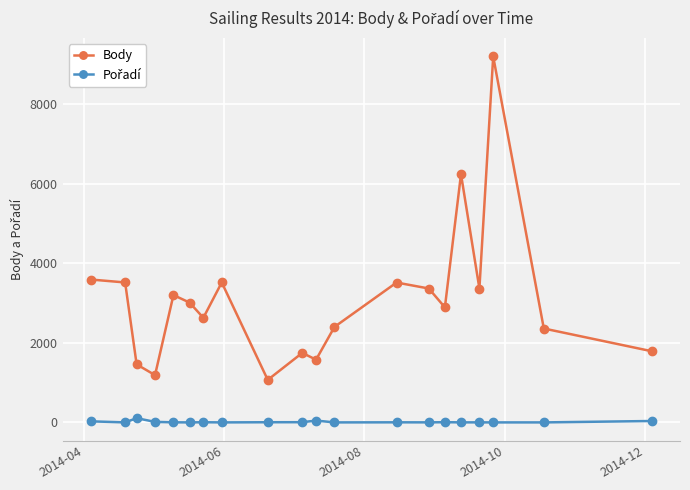

Which series has the largest total across all categories?

Body